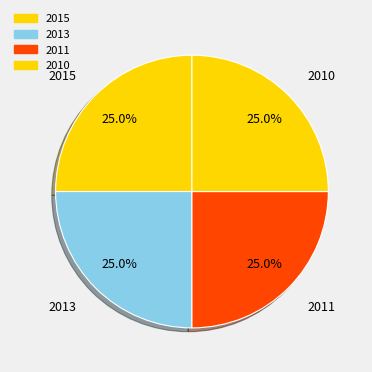

How many slices are in this pie chart?

4